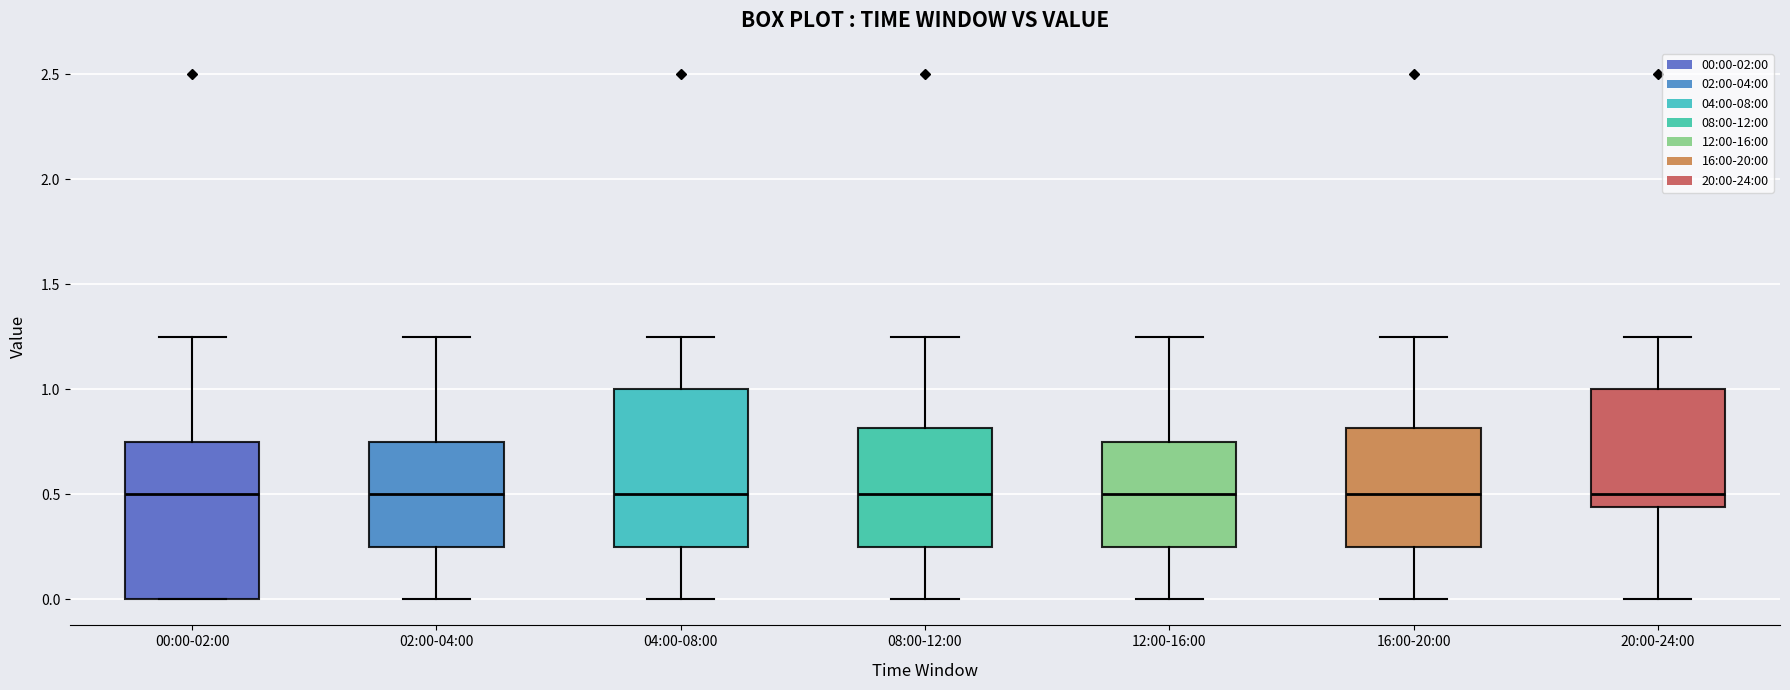

Where is the lower edge of the box for 00:00-02:00 on the y-axis? The values are not printed on the chart, so give them approximately, as read against the axis.

0.00